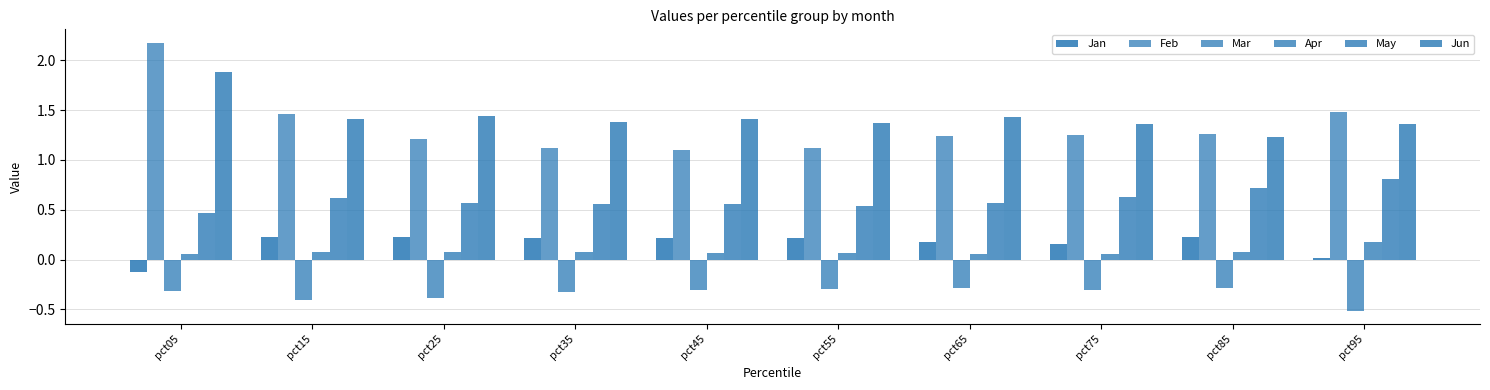

How many series are shown in this chart?

6